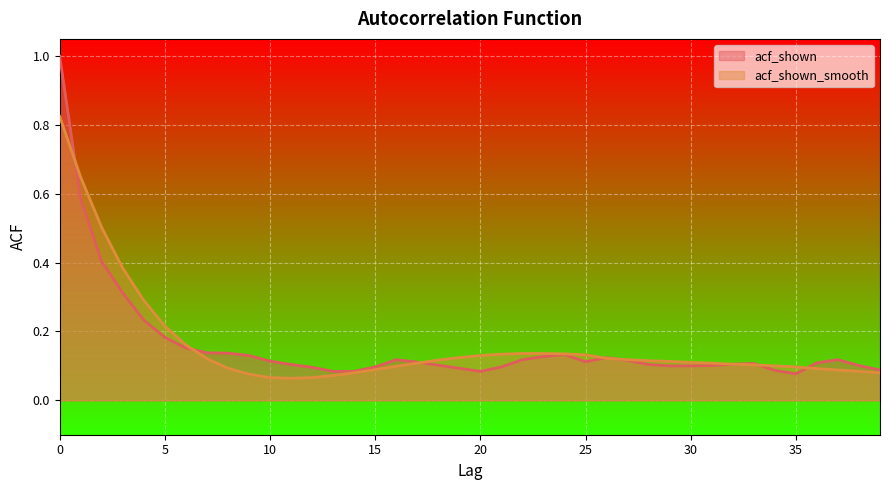

True or false: acf_shown has a value of 0.2 at 11.

False